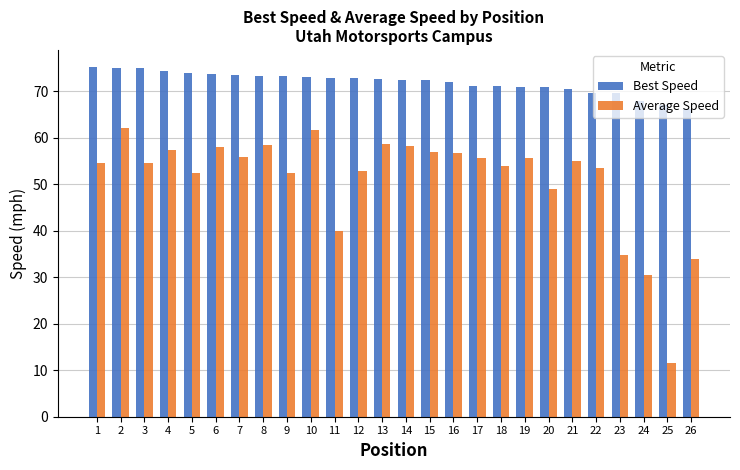

Count the number of data series in this chart.

2